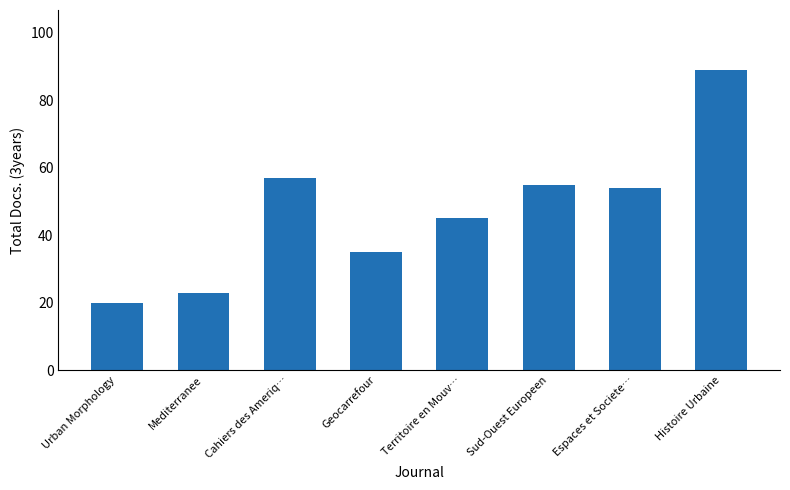

Reading left to right, transcribe all the data shown in this chart.

Urban Morphology=20	Mediterranee=23	Cahiers des Ameriq…=57	Geocarrefour=35	Territoire en Mouv…=45	Sud-Ouest Europeen=55	Espaces et Societe…=54	Histoire Urbaine=89